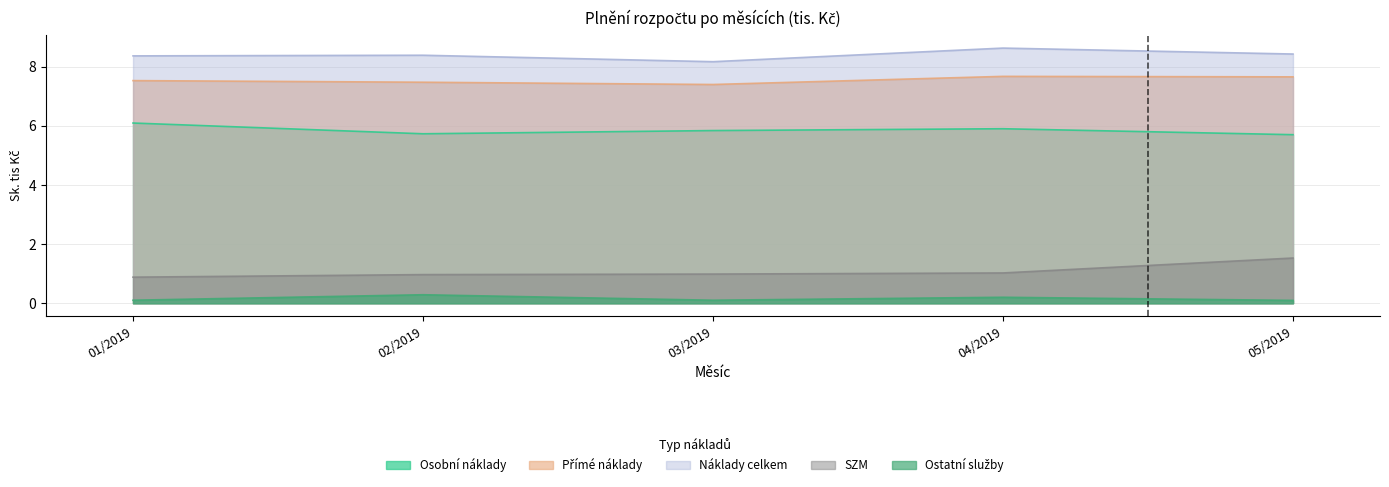

What position from the right is 05/2019?

1